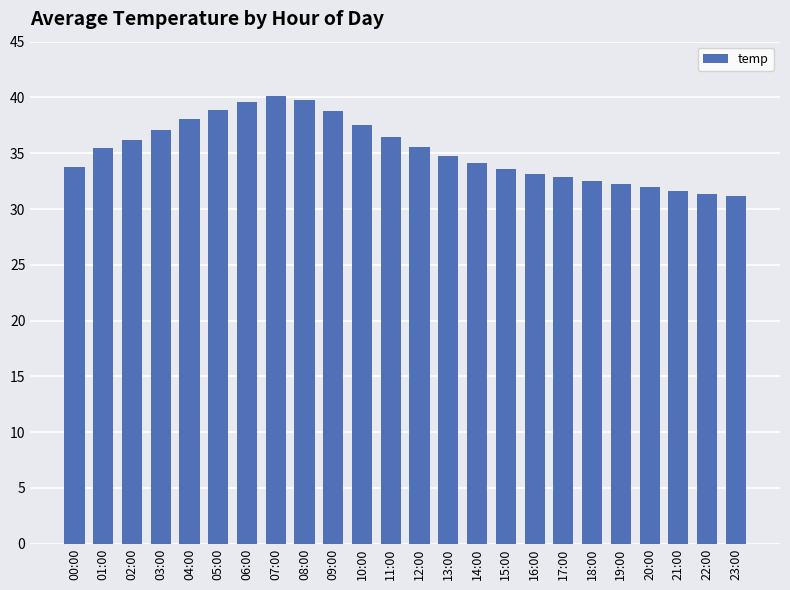

What is the maximum value shown in the chart?

40.1